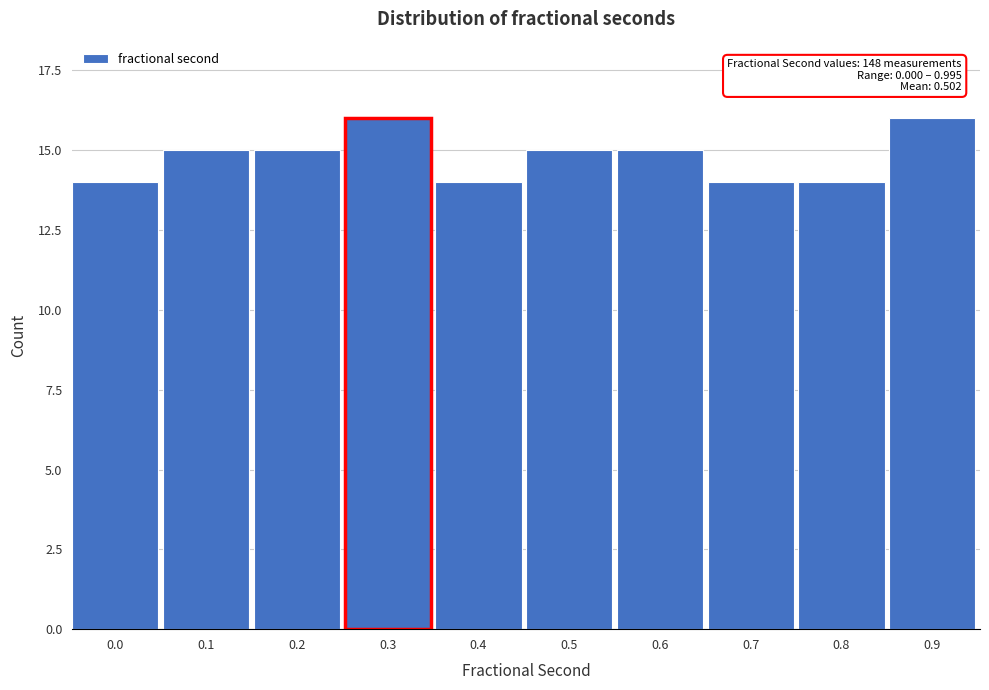

Reading right to left, what are all the values shown in this chart?

0.9=16	0.8=14	0.7=14	0.6=15	0.5=15	0.4=14	0.3=16	0.2=15	0.1=15	0.0=14